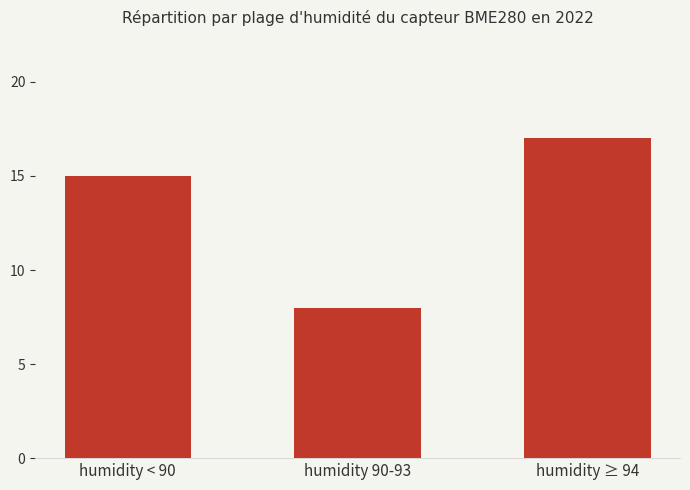

Which has a higher value, humidity ≥ 94 or humidity 90-93?

humidity ≥ 94